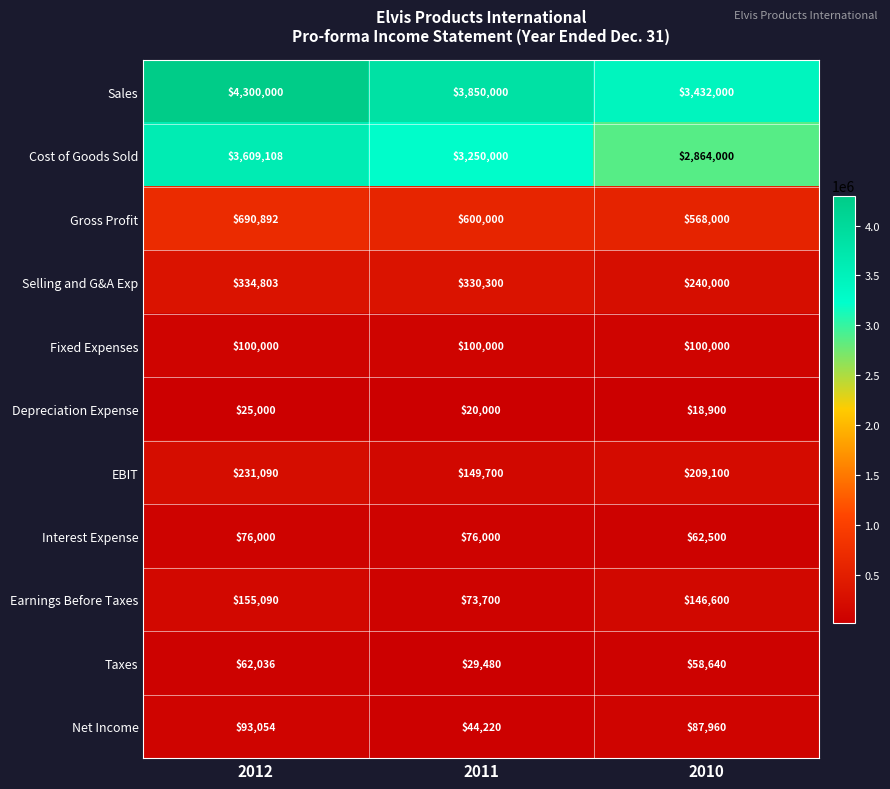

How many data points does each series have?

3